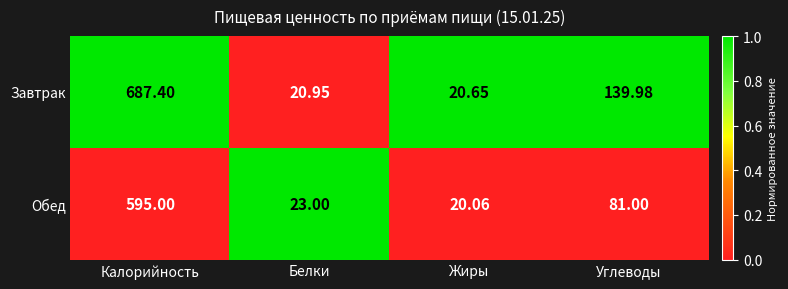

Rank the series by their average value, from highest to lowest.

Завтрак, Обед